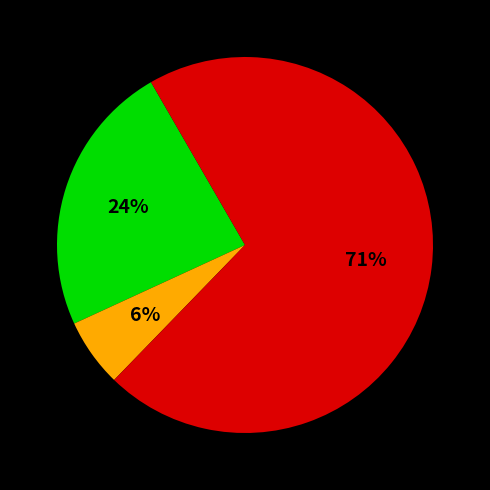

Is there any slice that represents more than half of the pie?

Yes